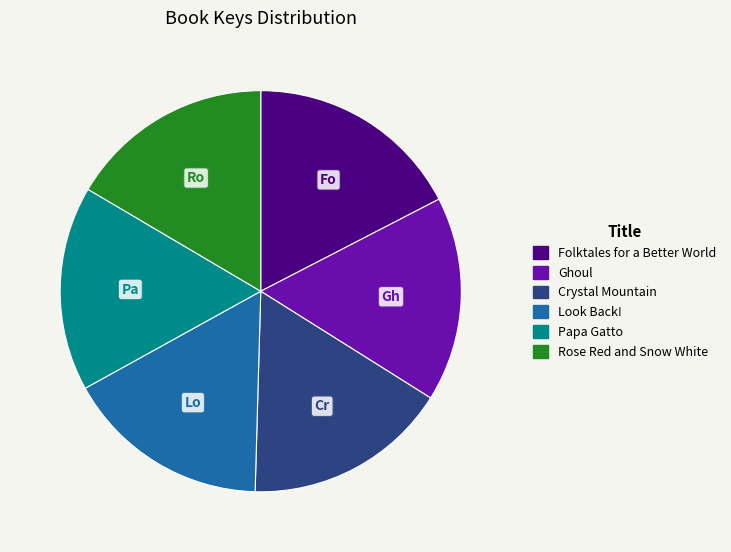

Is it true that Look Back! is 22% of the pie?

False